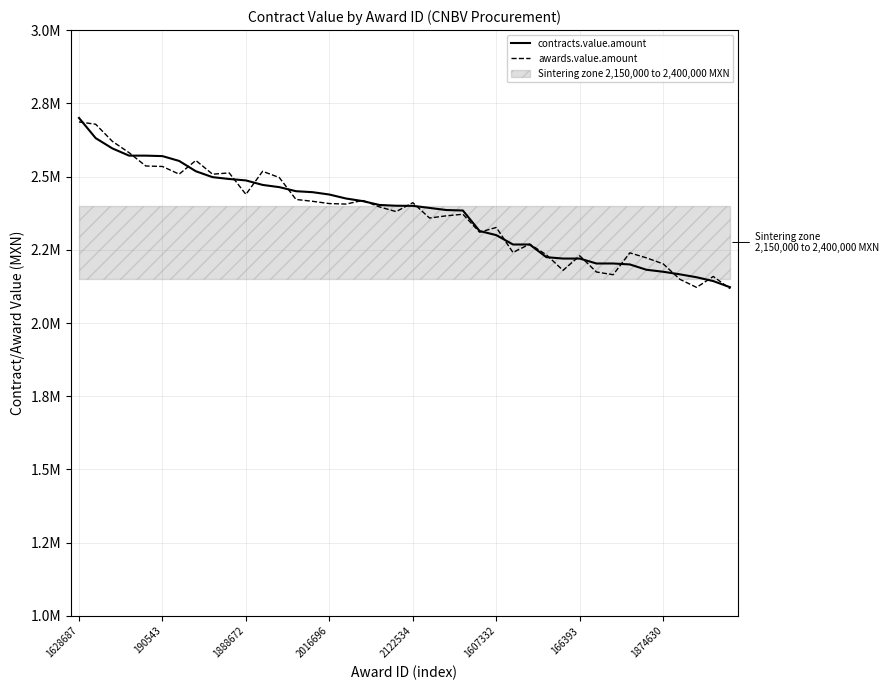

Is the value of awards.value.amount at 21 greater than the value of contracts.value.amount at 8?

No